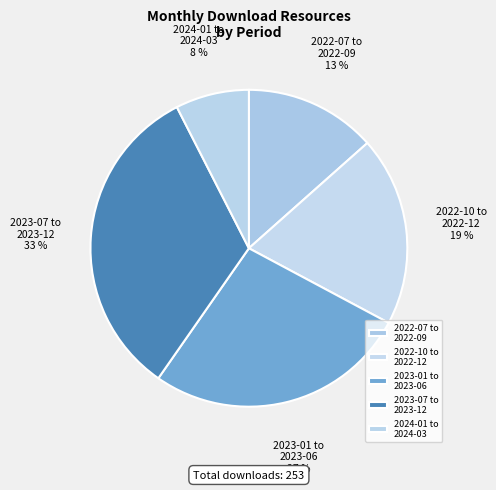

Is it true that 2023-01 to 2023-06 is 21% of the pie?

False